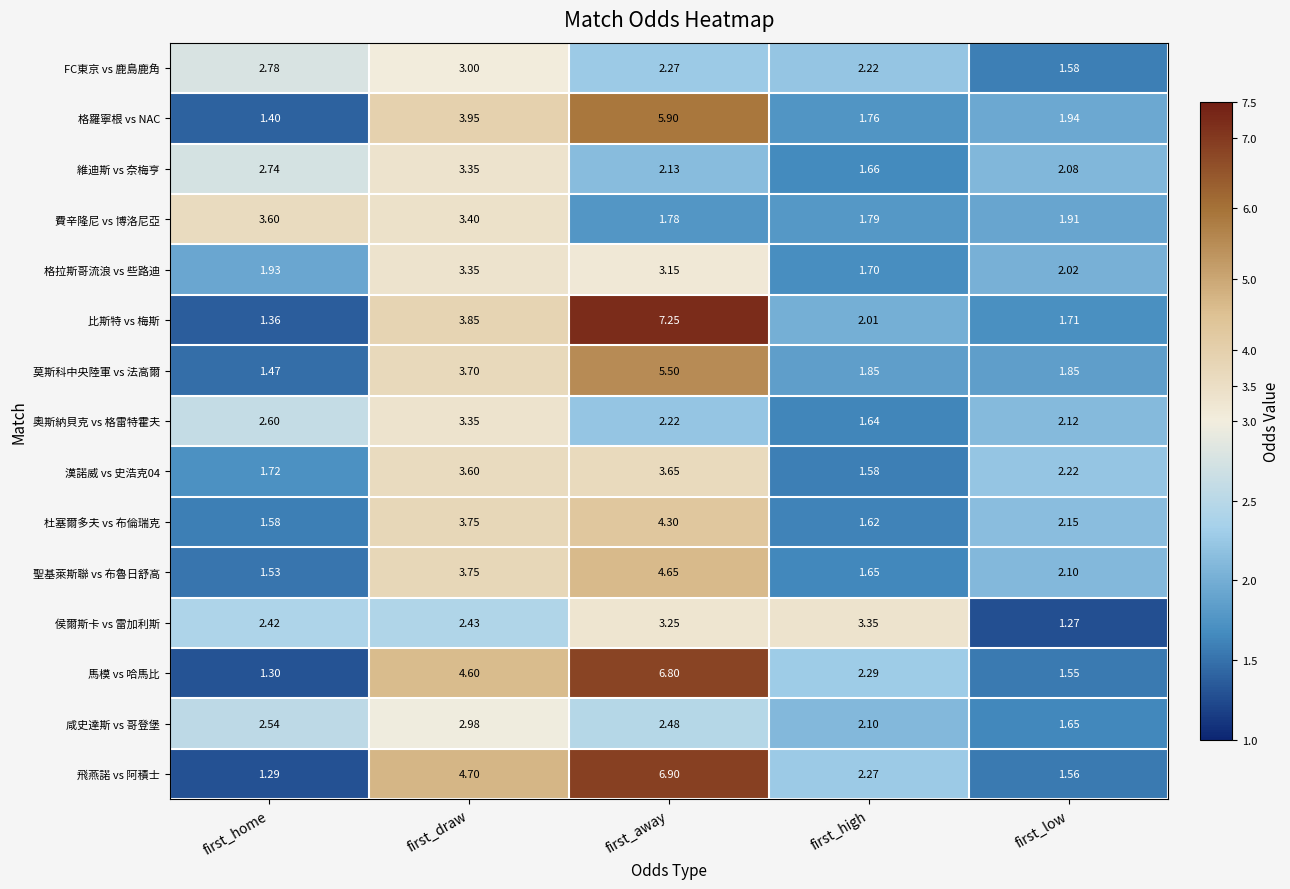

Which series has the largest total across all categories?

飛燕諾 vs 阿積士